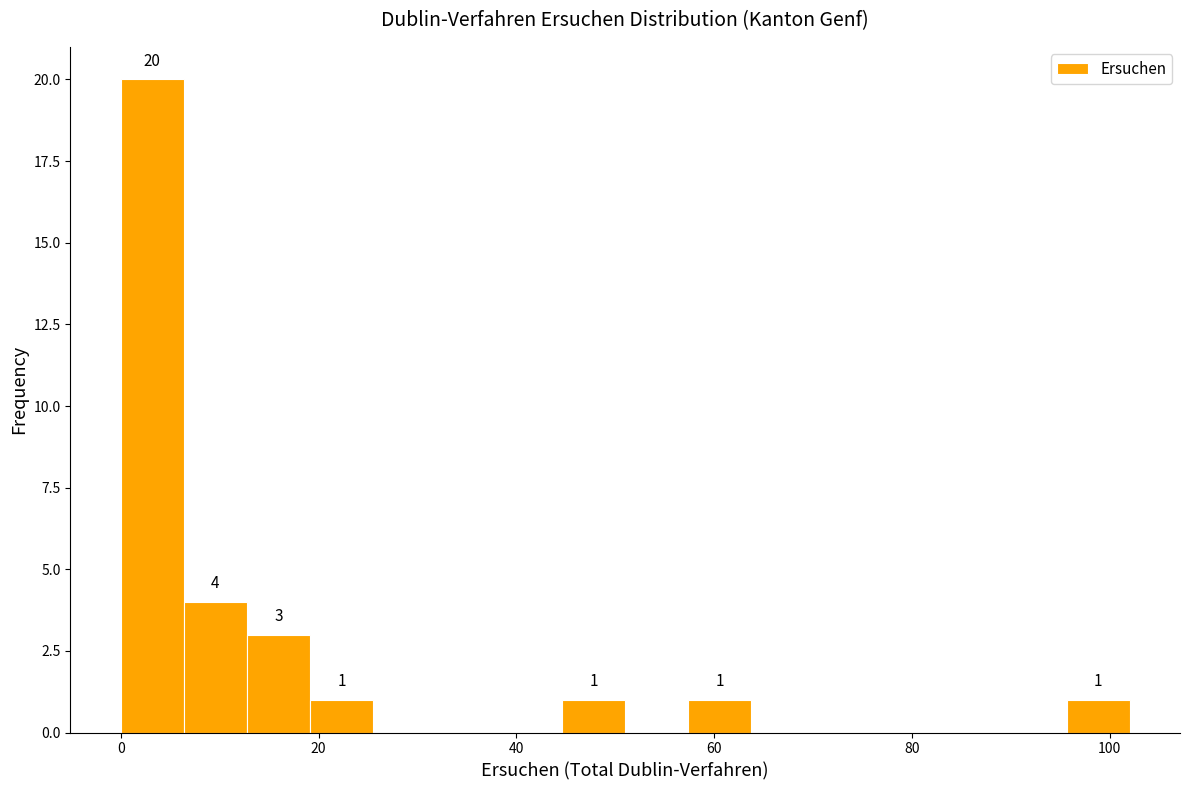

Read against the x-axis, roughly where is the centre of the tallest bar?

4